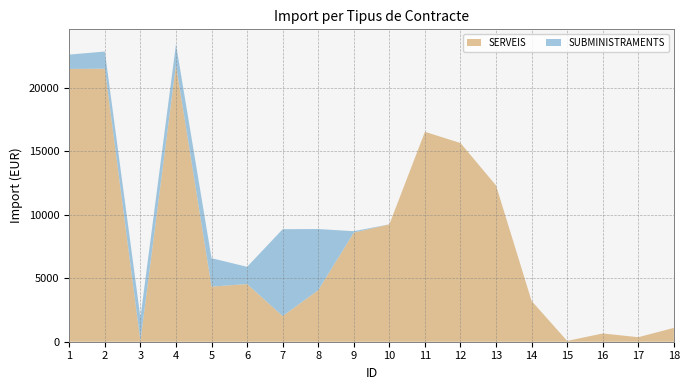

Reading left to right, extract all data points from this chart.

SERVEIS: 21464.9	21488.4	42.4	21780.0	4336.6	4540.0	2020.0	4056.0	8582.8	9238.0	16520.6	15636.0	12296.8	3206.5	63.2	651.7	356.2	1089.0
SUBMINISTRAMENTS: 1132.6	1350.4	1871.9	1633.5	2238.5	1355.2	6836.5	4813.0	115.0	0.0	0.0	0.0	0.0	0.0	0.0	0.0	0.0	0.0